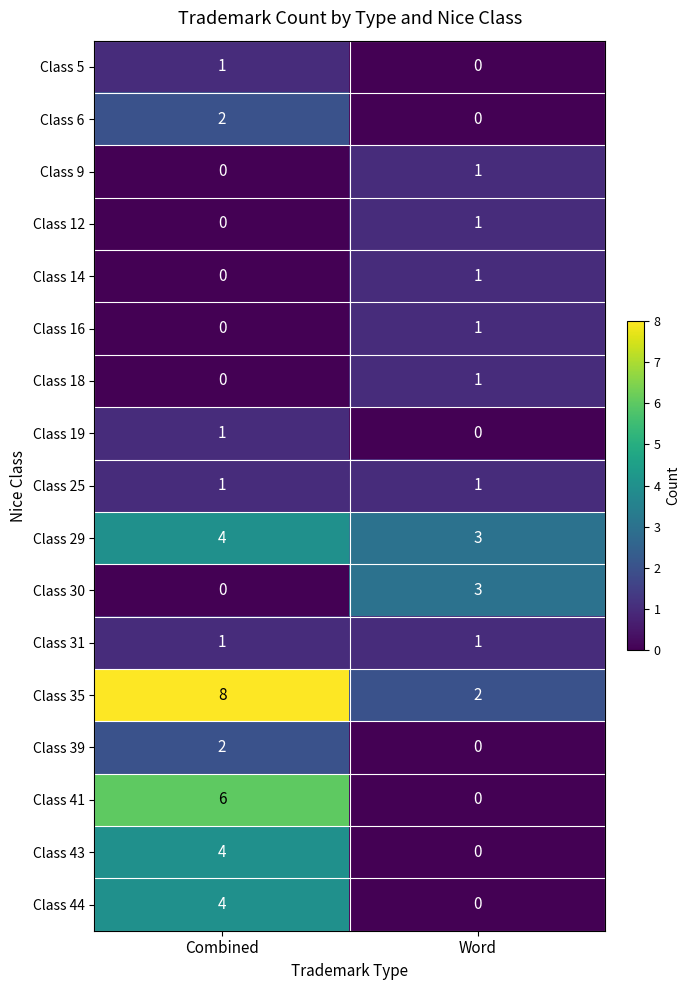

What is the difference between the maximum and minimum values in the Class 44 series?

4